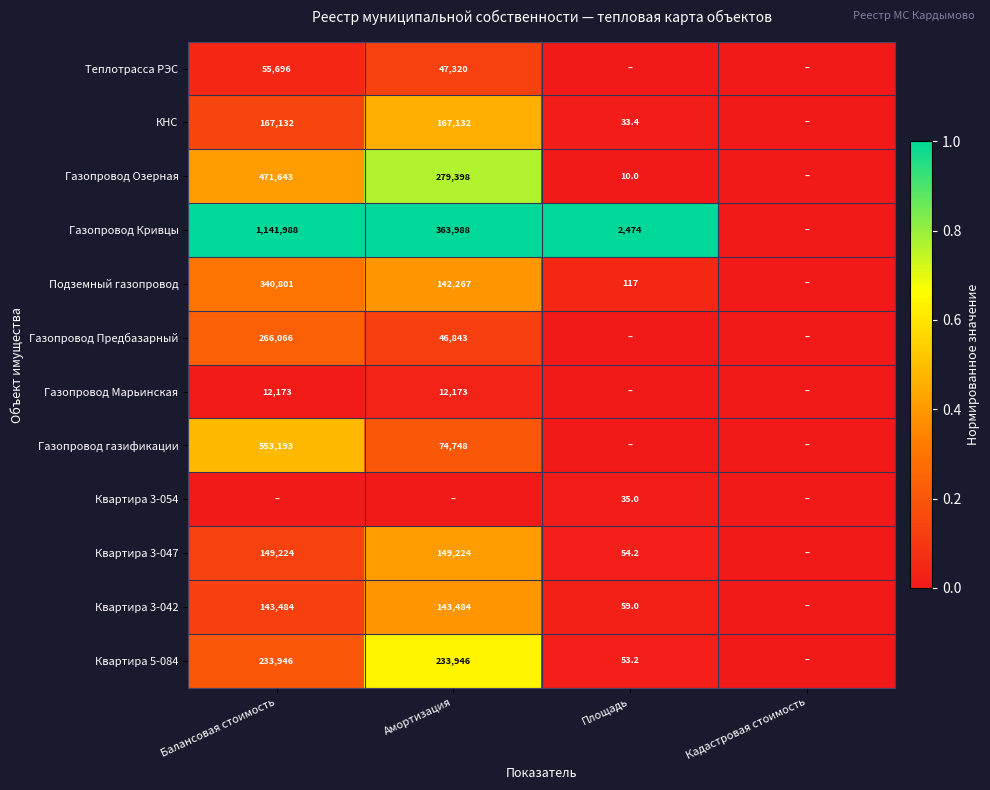

The value of Квартира 5-084 at Площадь is 53.2. True or false?

True